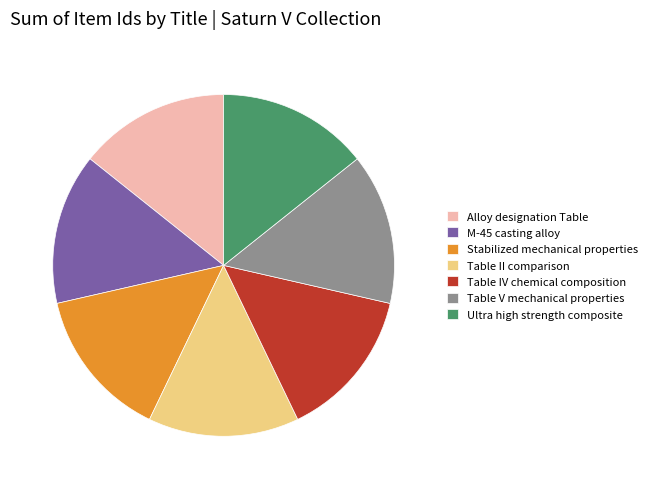

Does any single category account for the majority?

No